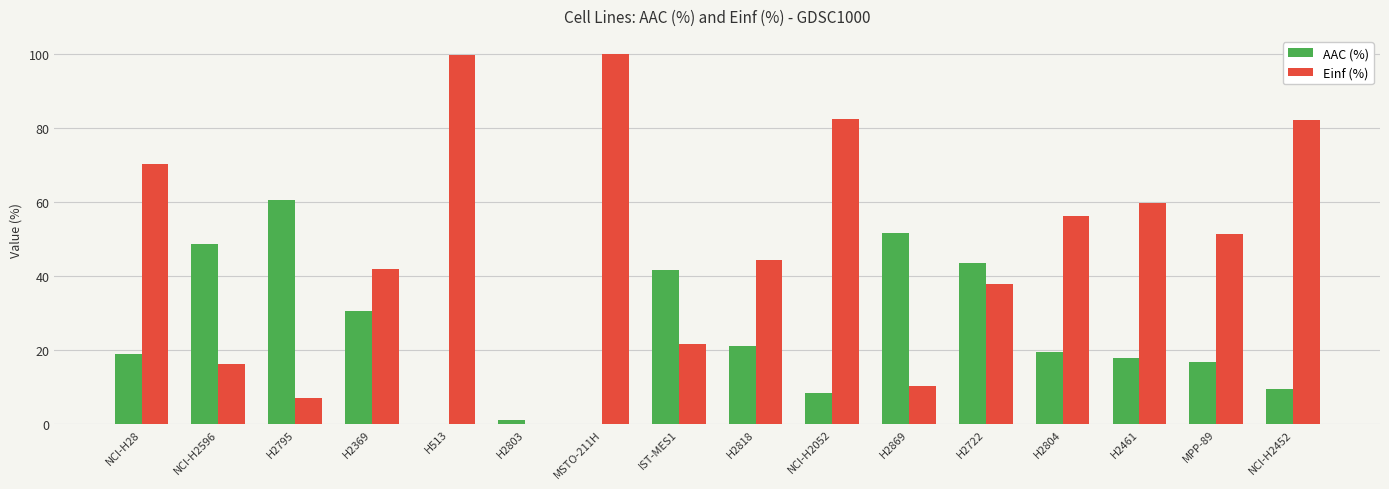

Are the bars horizontal?

No